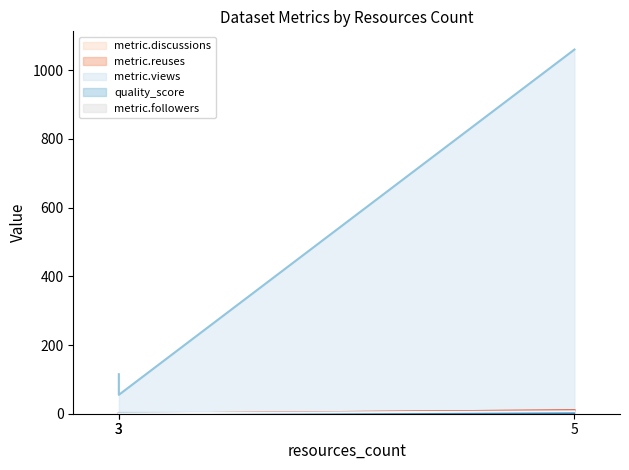

Does the chart display data point markers on the line(s)?

No